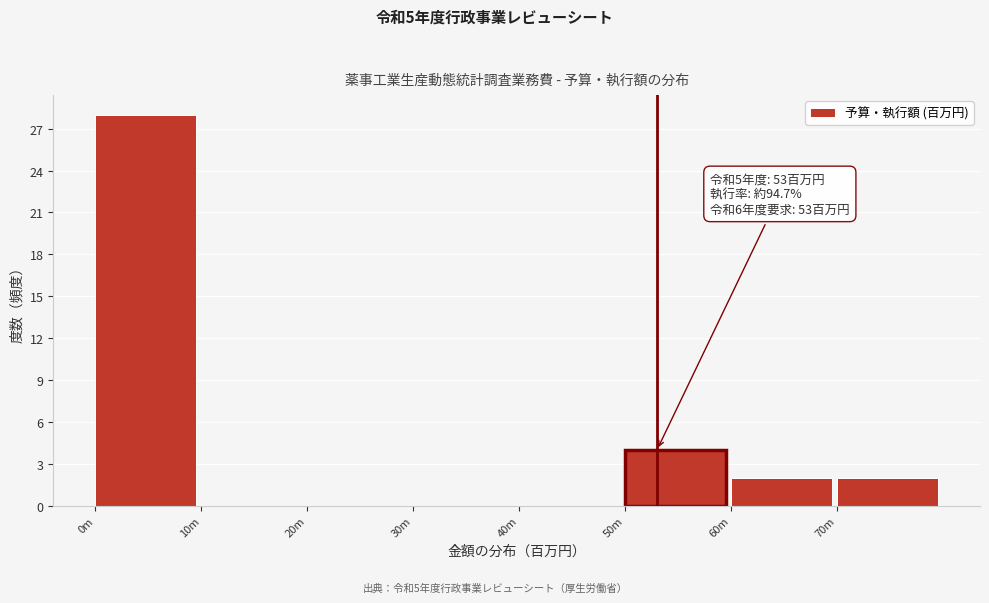

Reading left to right, extract all data points from this chart.

0m=28	10m=0	20m=0	30m=0	40m=0	50m=4	60m=2	70m=2